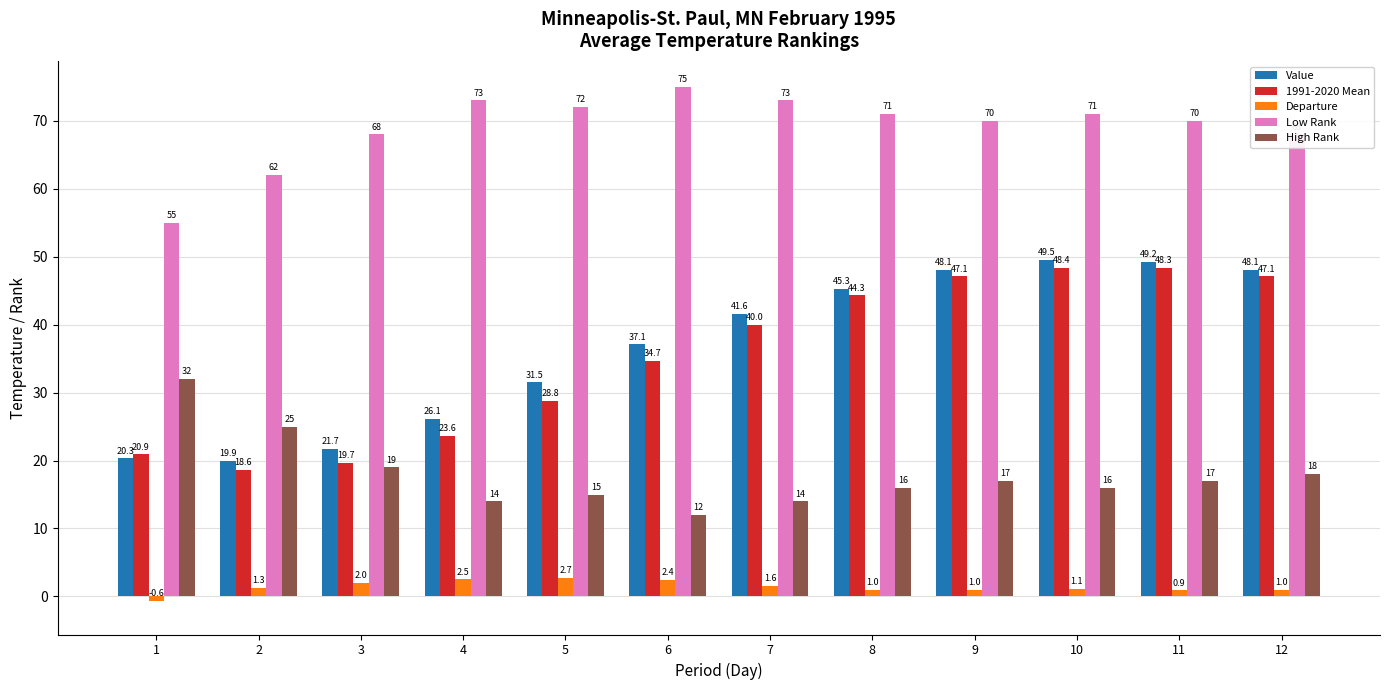

Which category has the lowest value in the High Rank series?

6